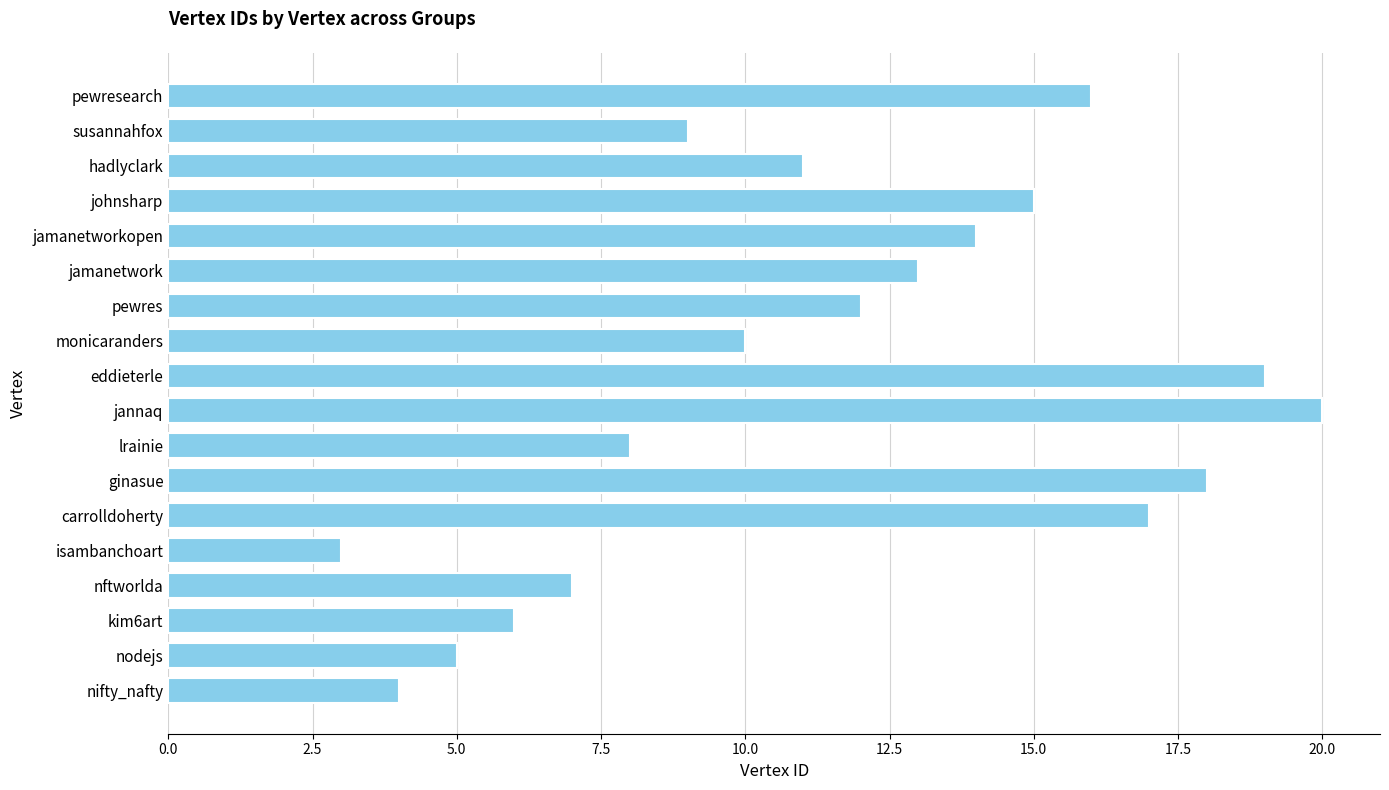

Reading top to bottom, list all the values displayed in this chart.

16	9	11	15	14	13	12	10	19	20	8	18	17	3	7	6	5	4